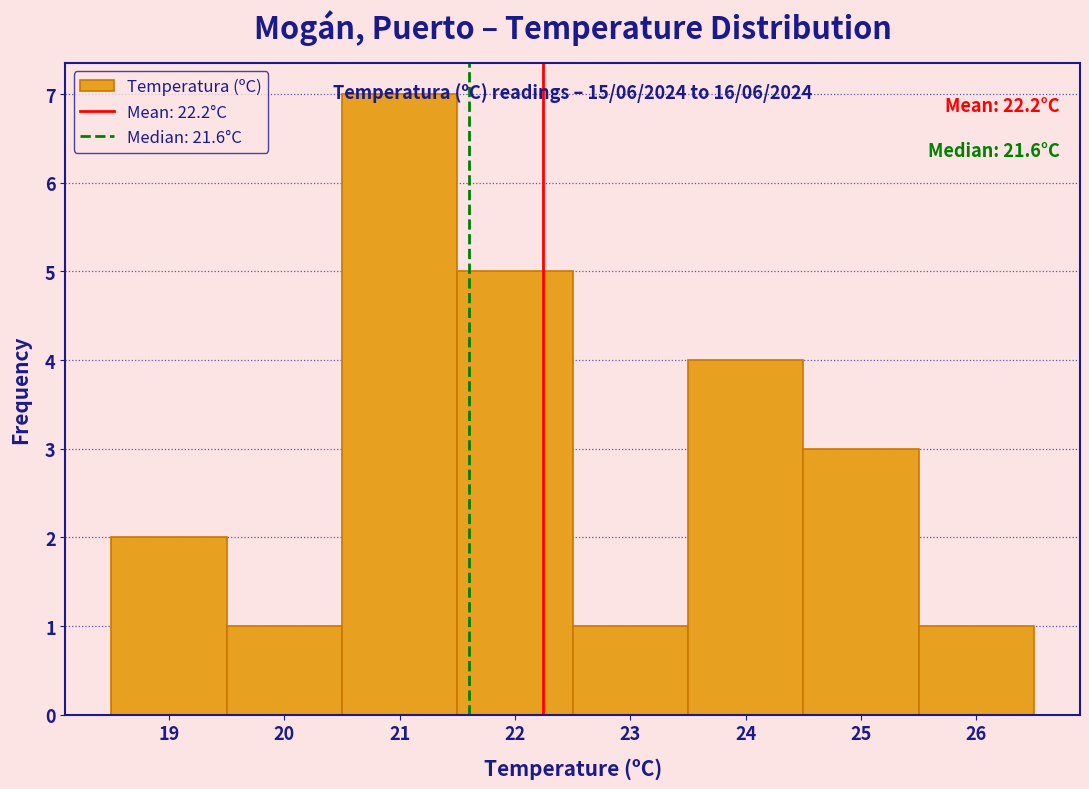

Which range on the x-axis has the tallest bar?

20.5 to 21.5